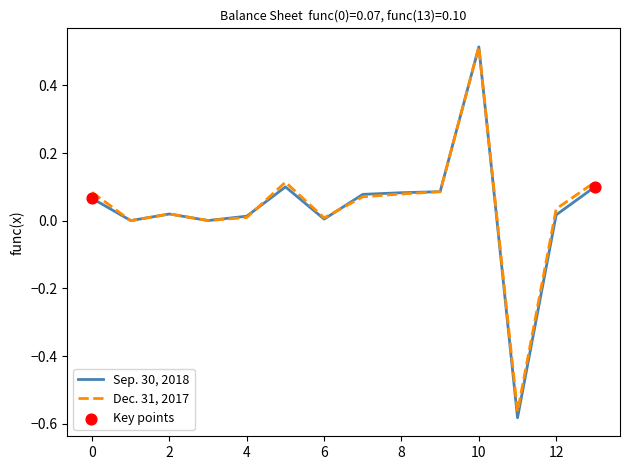

Which series has the largest range (max minus min)?

Sep. 30, 2018